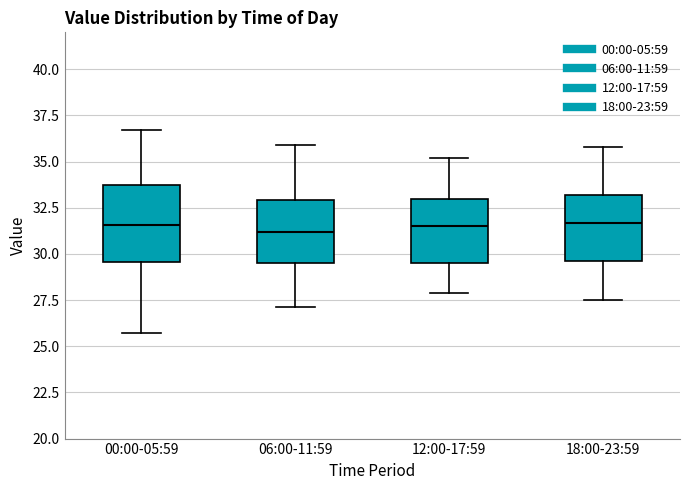

Reading left to right, transcribe this box plot: for each box, give where its median line is, the range the box spans, and where its two whiskers end, as read against the y-axis. The values are not printed on the chart, so give them approximately, as read against the axis.

00:00-05:59: median 31.5, box 29.5 to 33.5, whiskers 25.5 to 36.5
06:00-11:59: median 31.0, box 29.5 to 33.0, whiskers 27.0 to 36.0
12:00-17:59: median 31.5, box 29.5 to 33.0, whiskers 28.0 to 35.0
18:00-23:59: median 31.5, box 29.5 to 33.0, whiskers 27.5 to 36.0